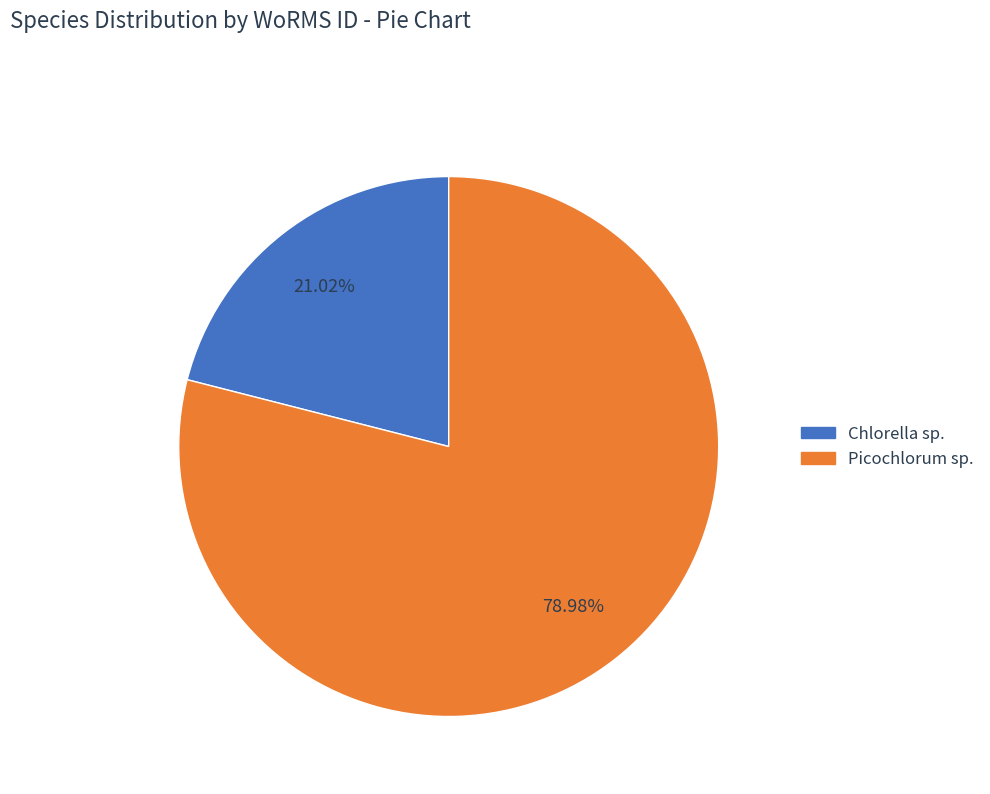

Is it true that Chlorella sp. is 32% of the pie?

False